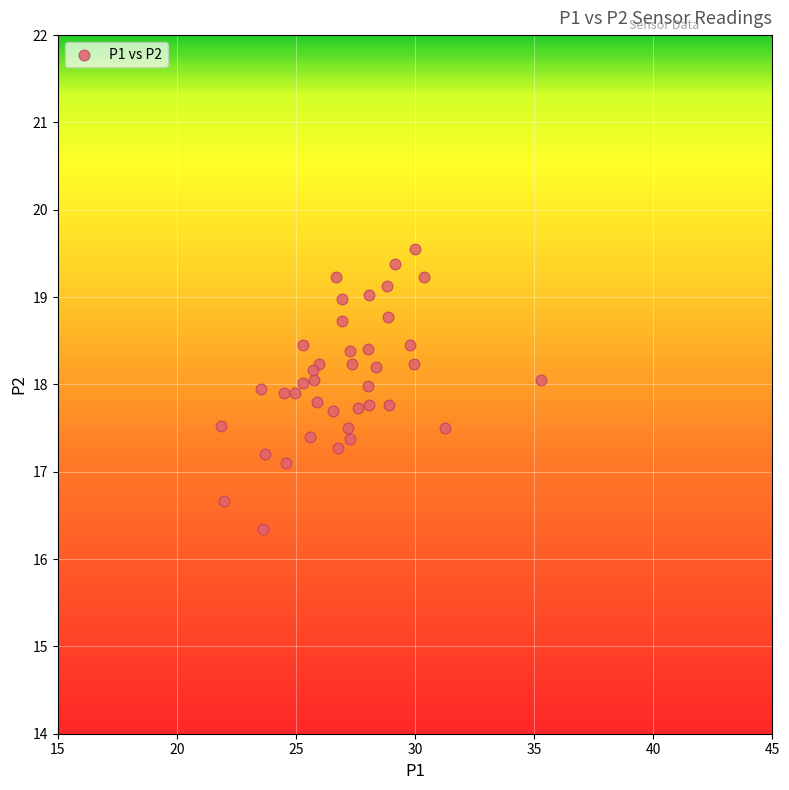

What Y value in the scatter plot is closest to 17?

17.1